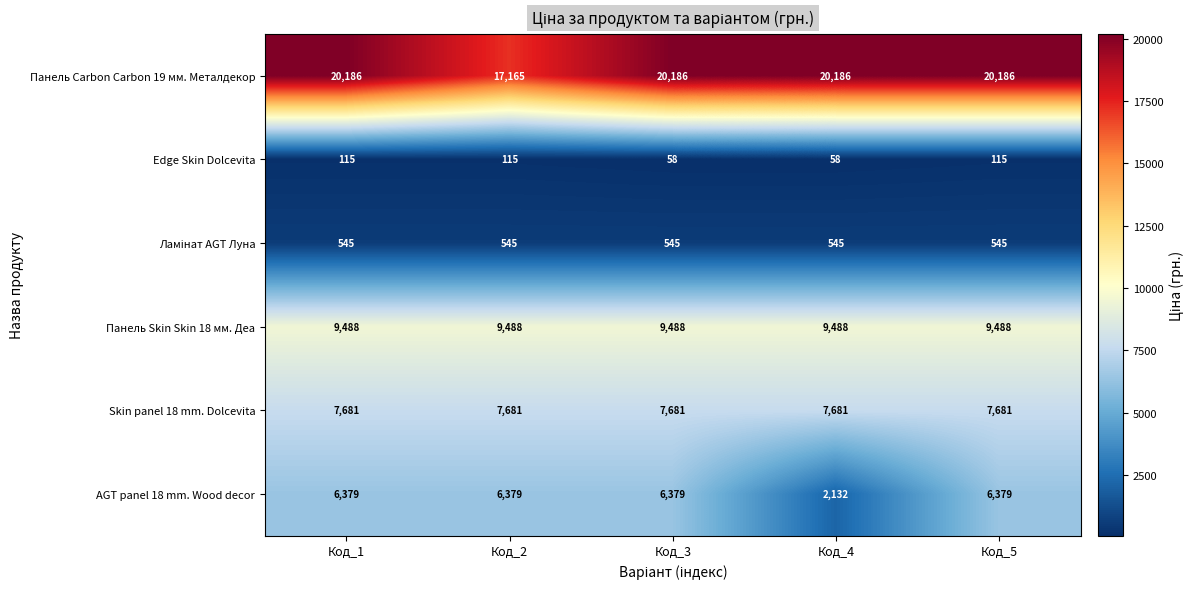

What is the maximum value for Панель Skin Skin 18 мм. Деа?

9488